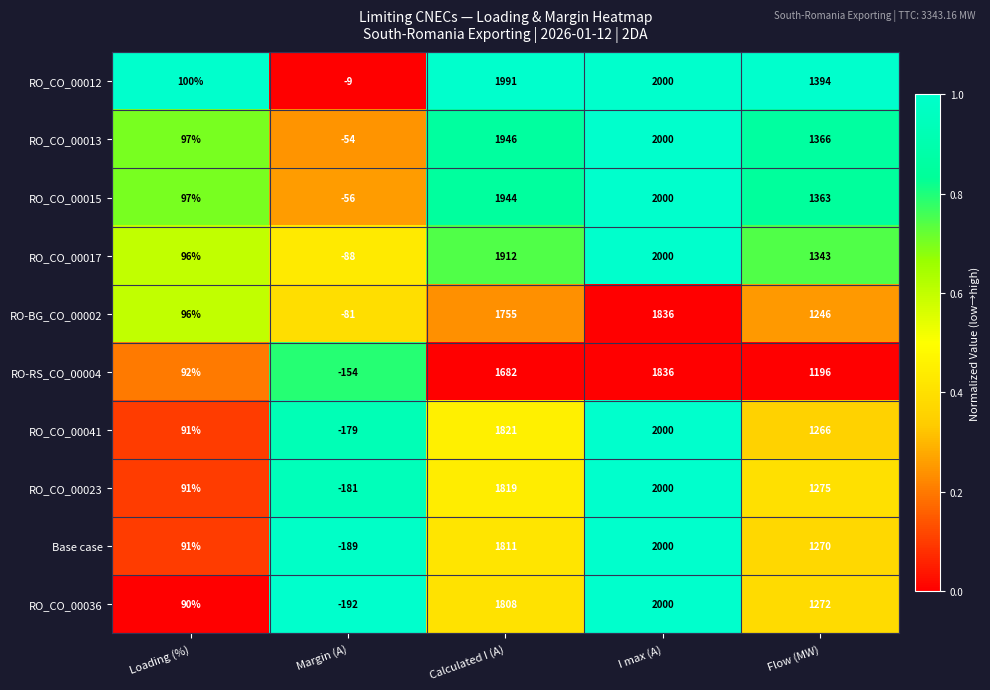

What is the average value of the RO_CO_00023 series?

1001